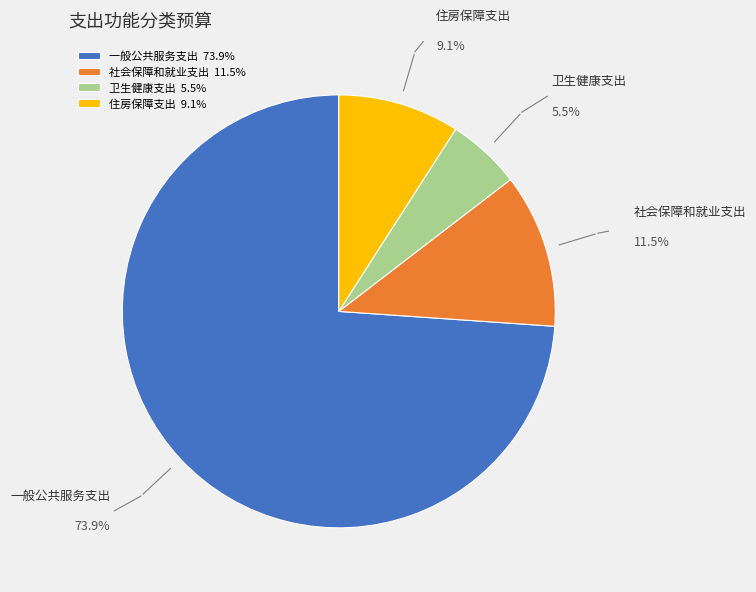

Does 一般公共服务支出 represent more than half of the total?

Yes